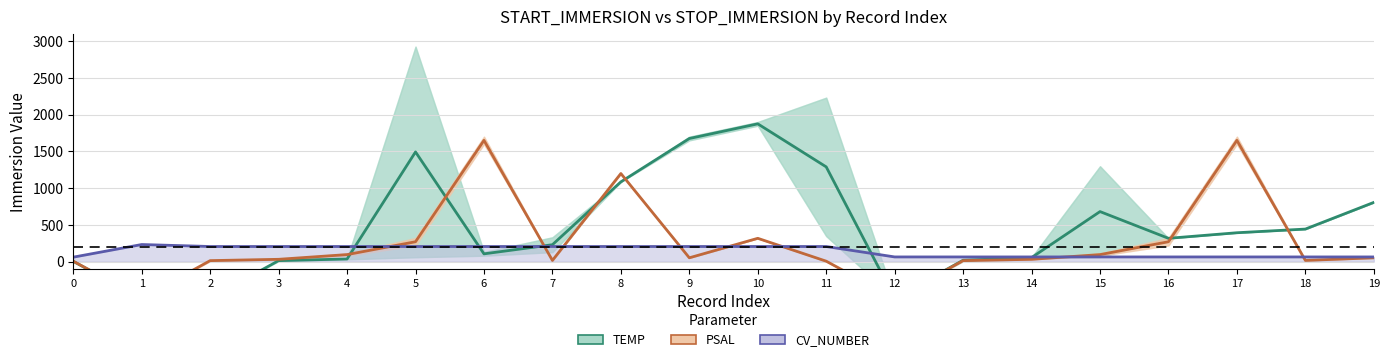

Where is TEMP nearest to the value 687?

15